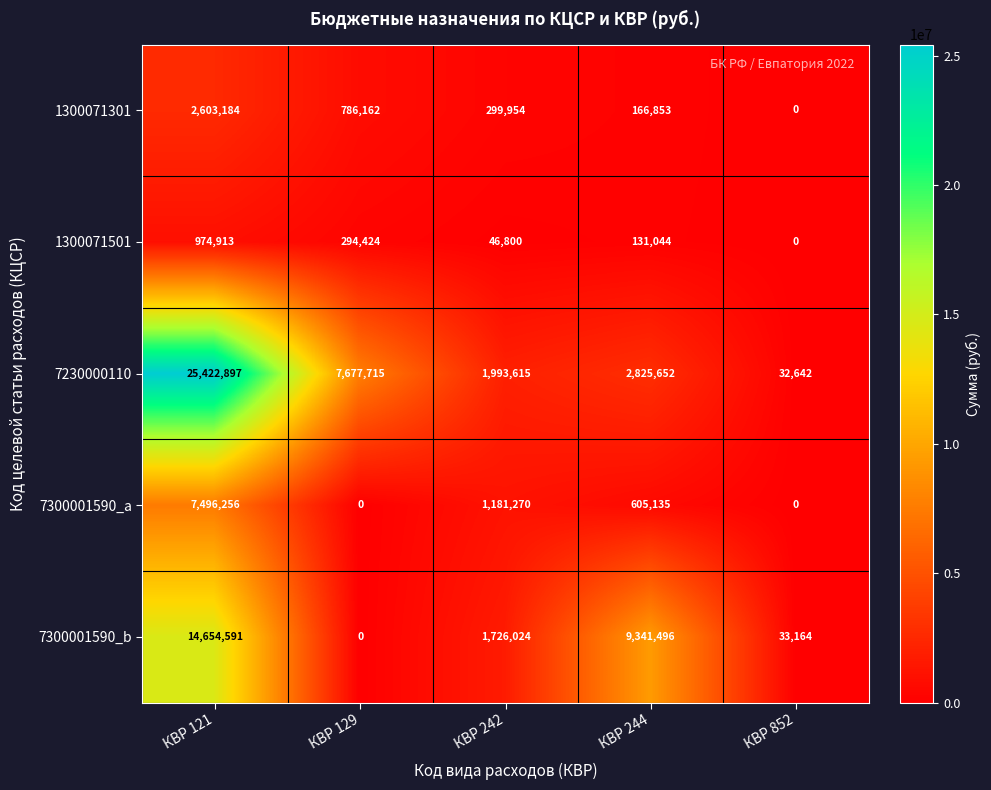

Rank the series by their maximum value, from lowest to highest.

1300071501, 1300071301, 7300001590_a, 7300001590_b, 7230000110